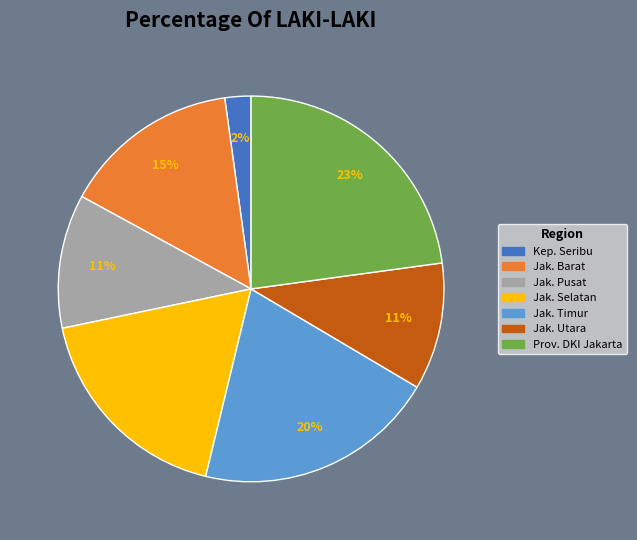

True or false: Prov. DKI Jakarta accounts for 23% of the total.

True